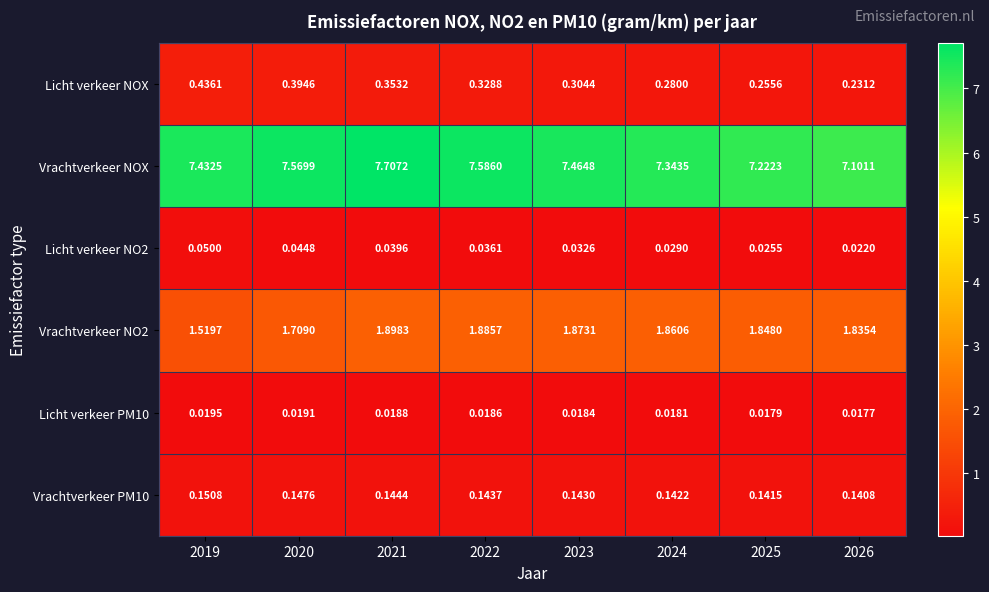

Rank the series by their maximum value, from highest to lowest.

Vrachtverkeer NOX, Vrachtverkeer NO2, Licht verkeer NOX, Vrachtverkeer PM10, Licht verkeer NO2, Licht verkeer PM10